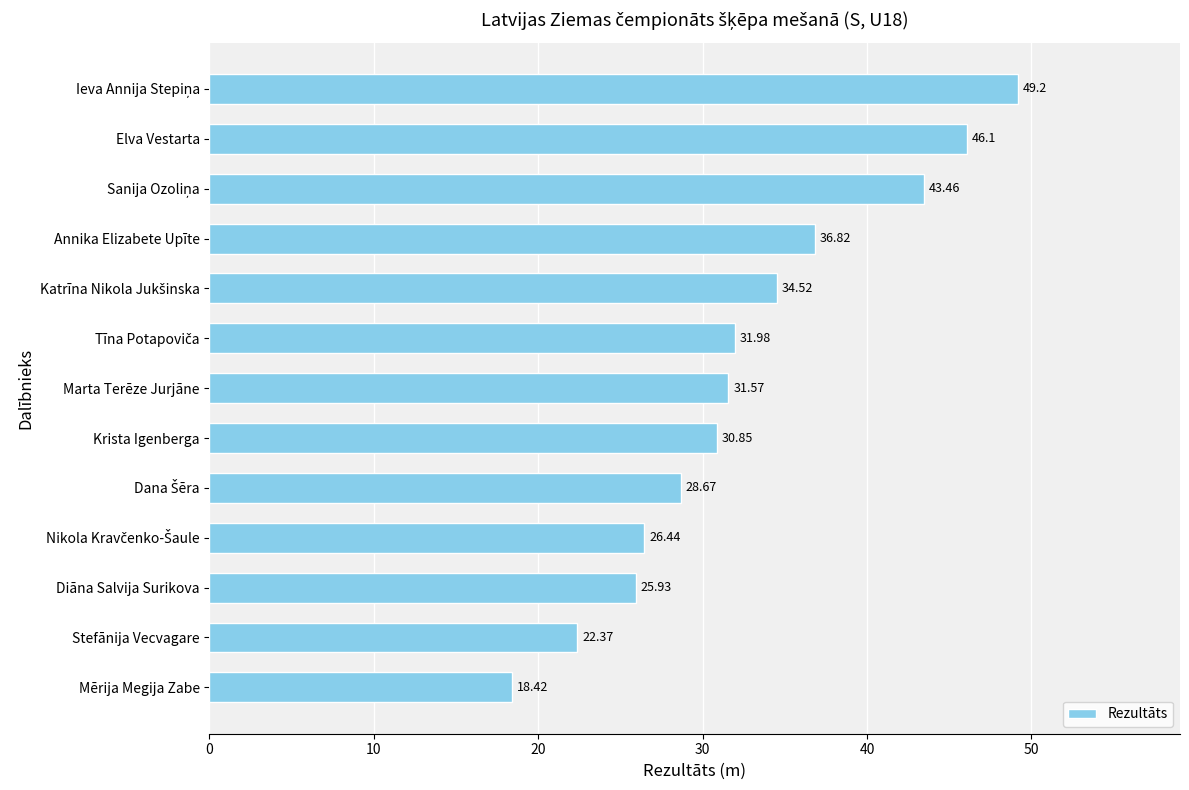

What is the greatest value displayed?

49.2